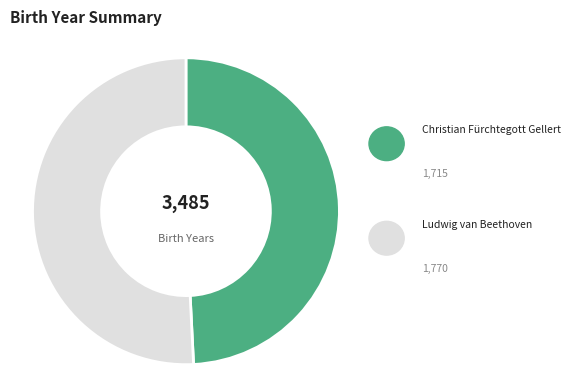

Is there a majority slice in this chart?

Yes